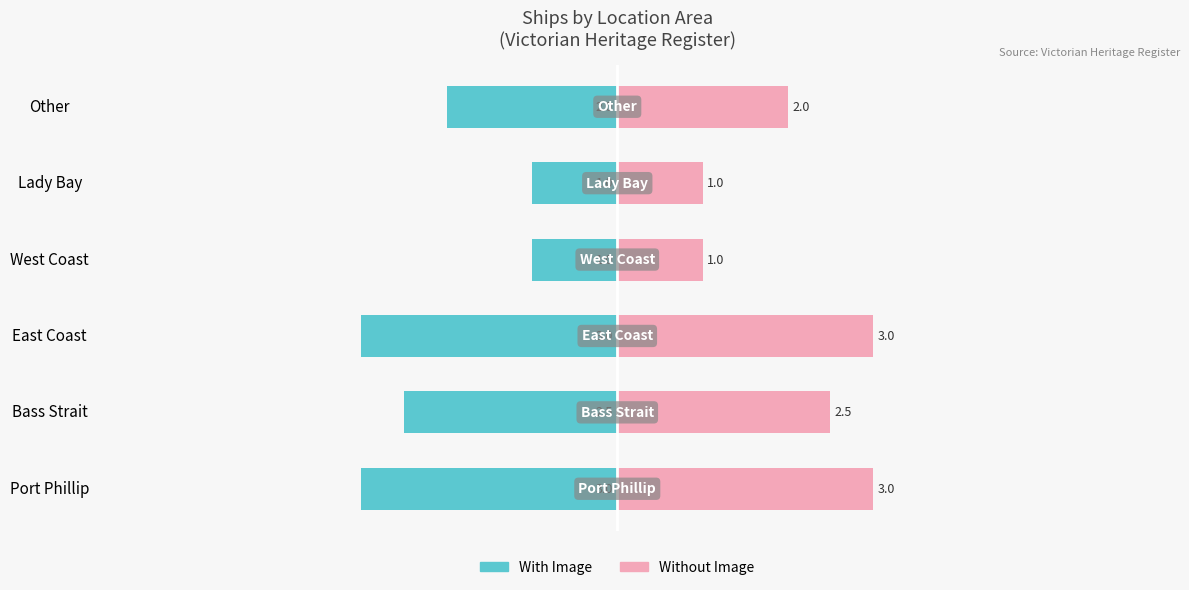

Which series changed the most between Port Phillip and West Coast?

With Image